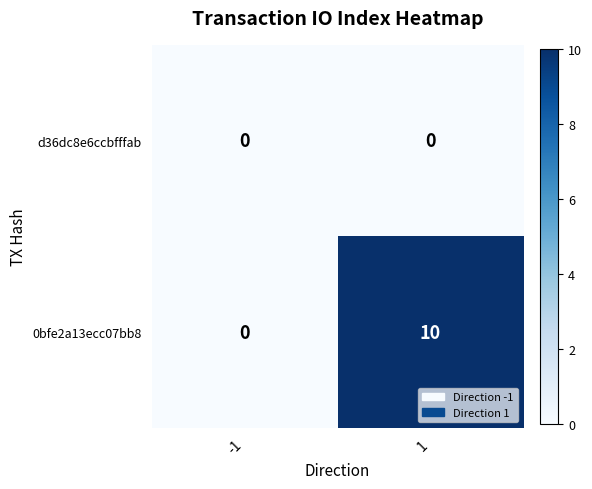

At how many categories does at least one series exceed 4?

1